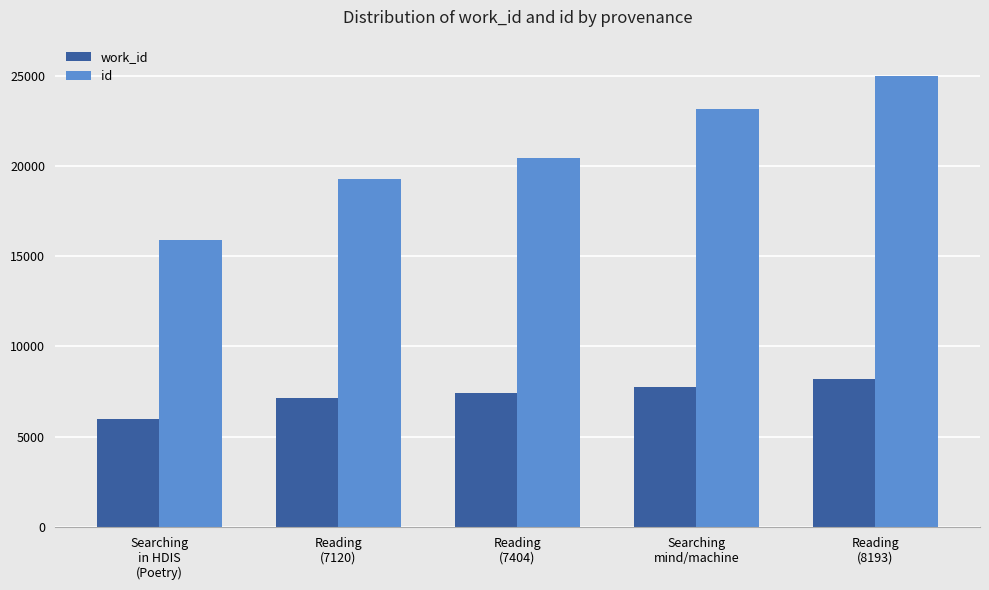

Reading right to left, extract all data points from this chart.

work_id: 8193	7760	7404	7120	5987
id: 25006	23173	20452	19297	15922